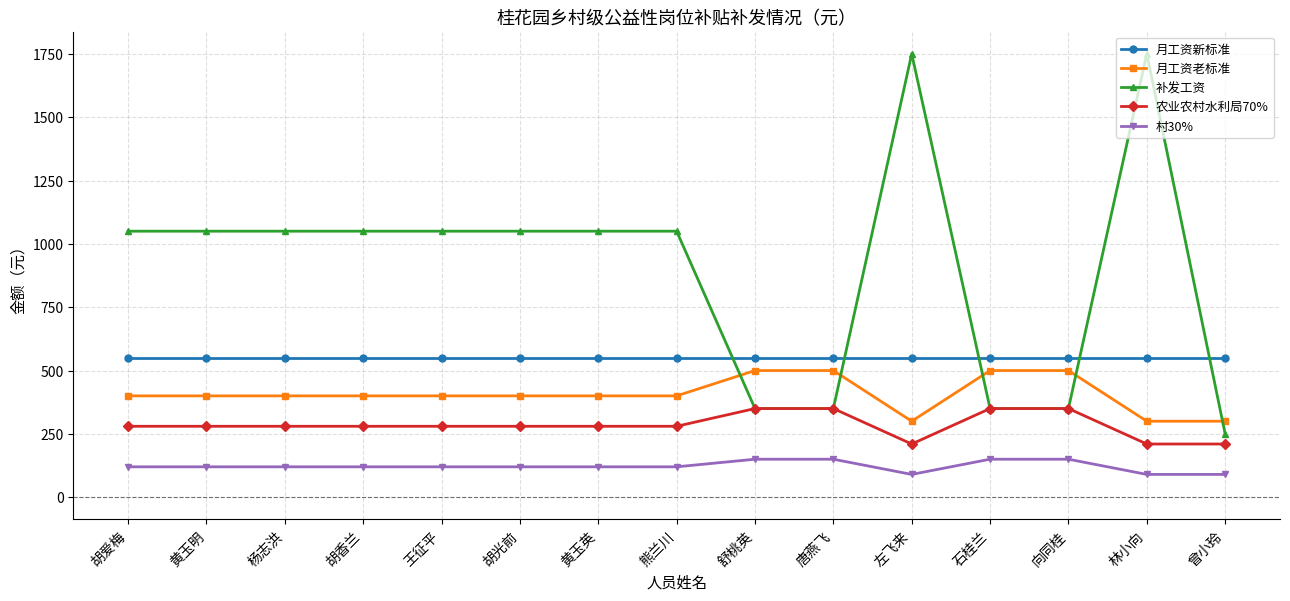

The value of 月工资新标准 at 林小向 is 871. True or false?

False